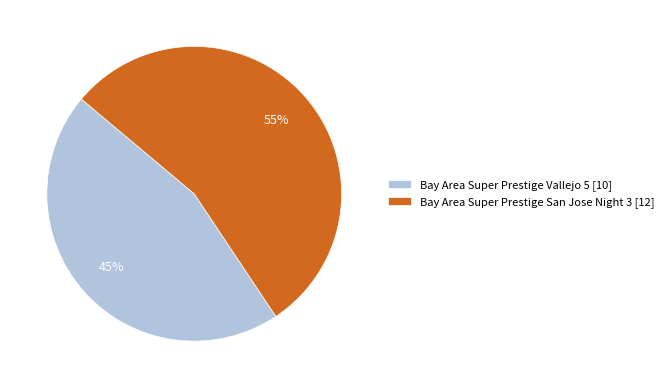

Is it true that Bay Area Super Prestige Vallejo 5 is 45% of the pie?

True